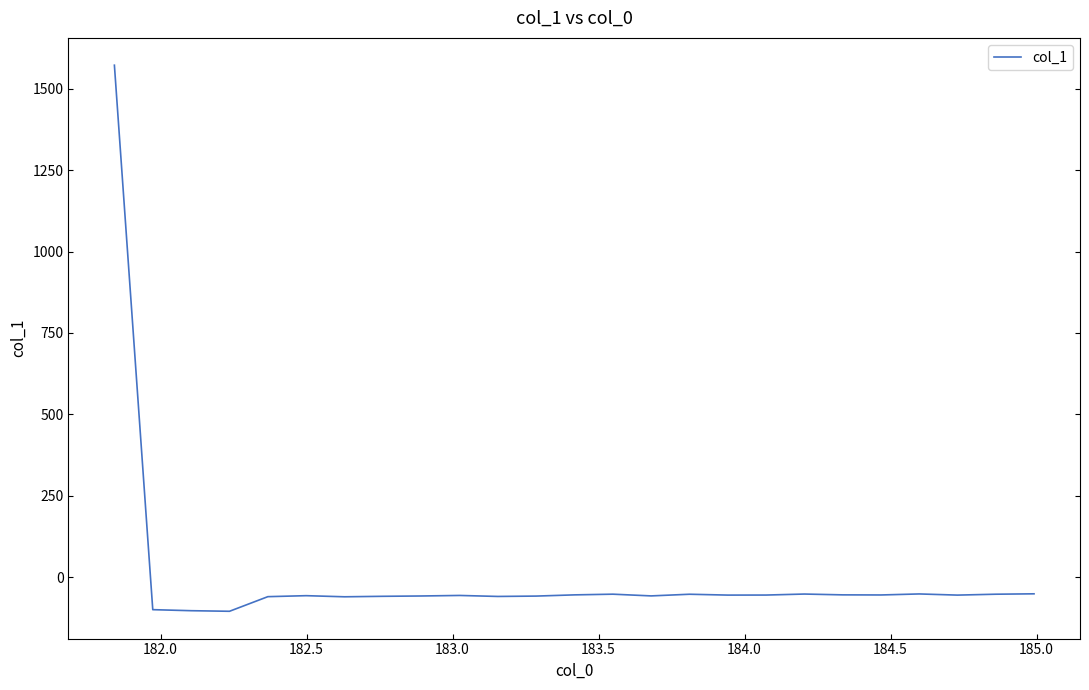

What is the smallest value displayed?

-104.7